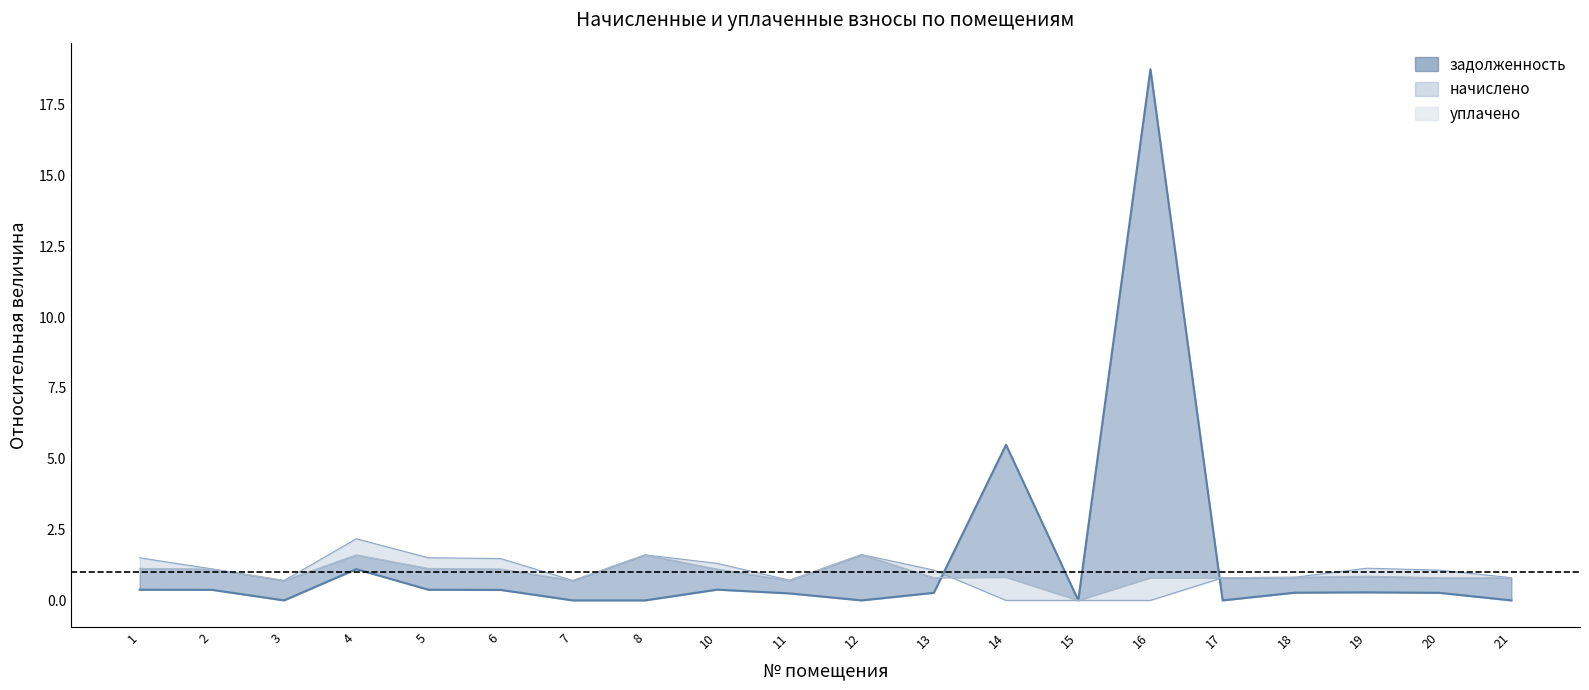

How many lines are shown in the chart?

1